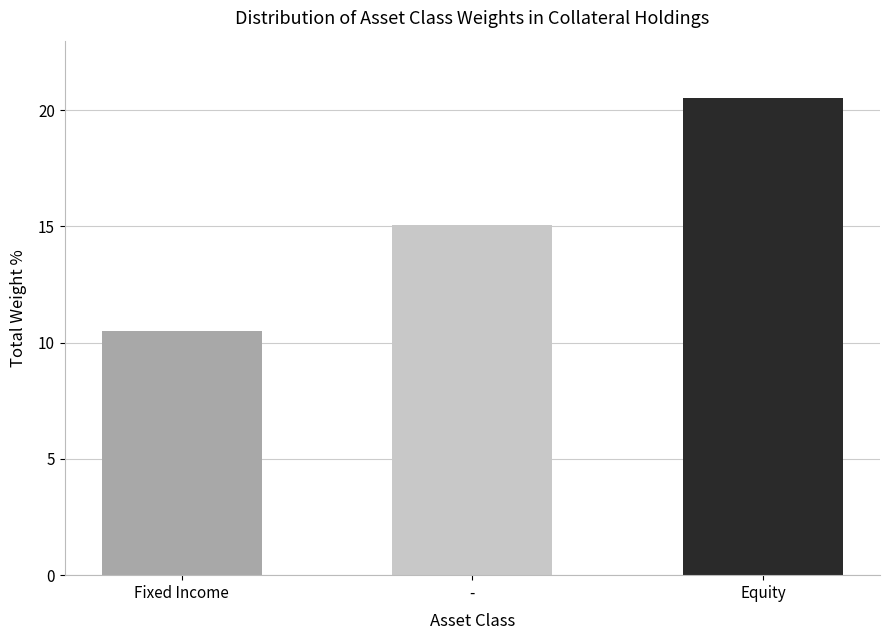

Reading left to right, extract all data points from this chart.

10.5	15.0	20.5